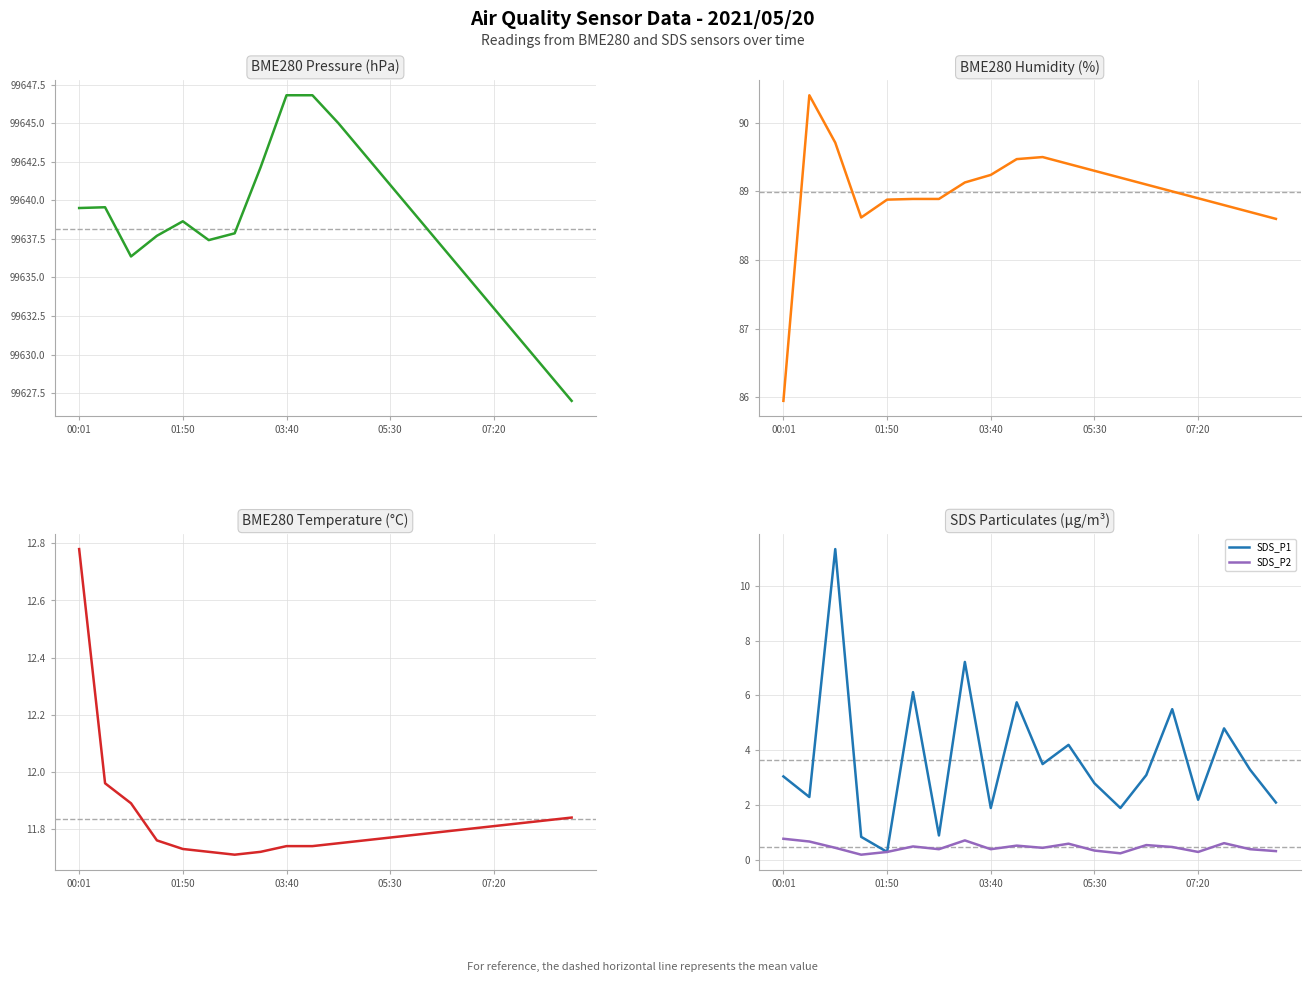

What is the highest value of the SDS_P1 series?

11.3